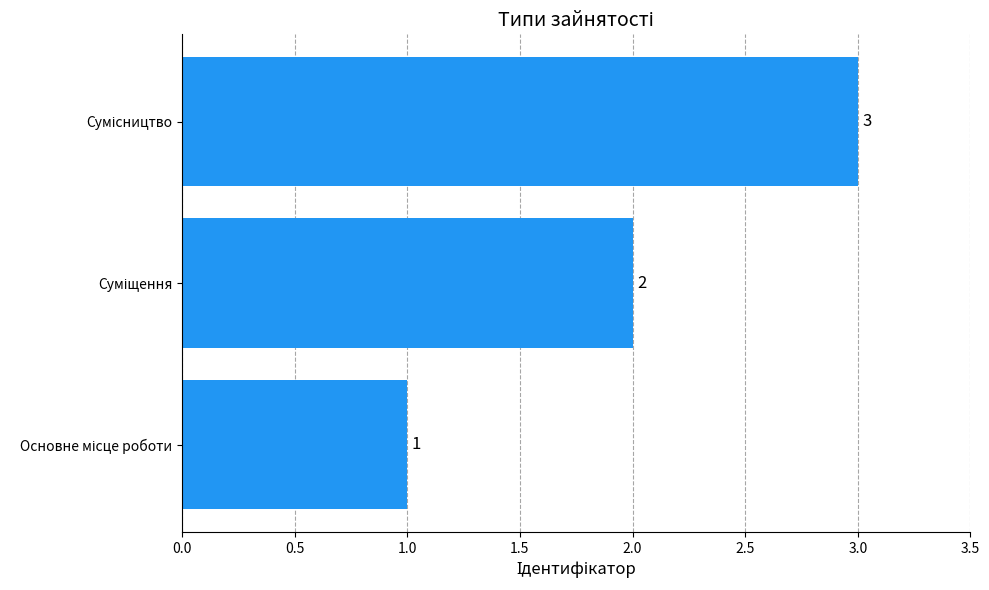

Count the values in the range 1 to 3.

3